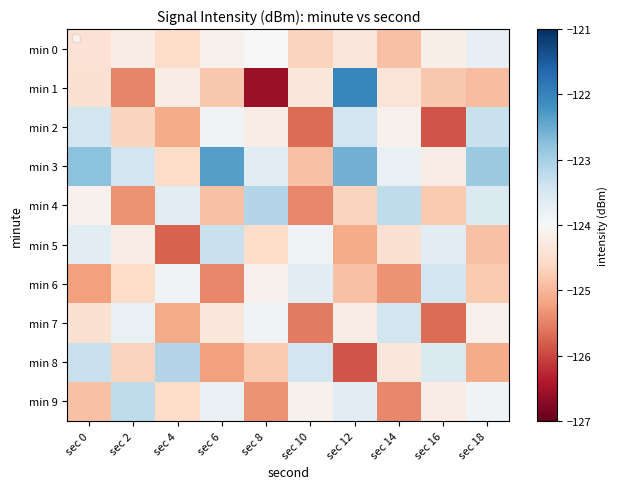

What is the maximum value for min 9?

-123.2